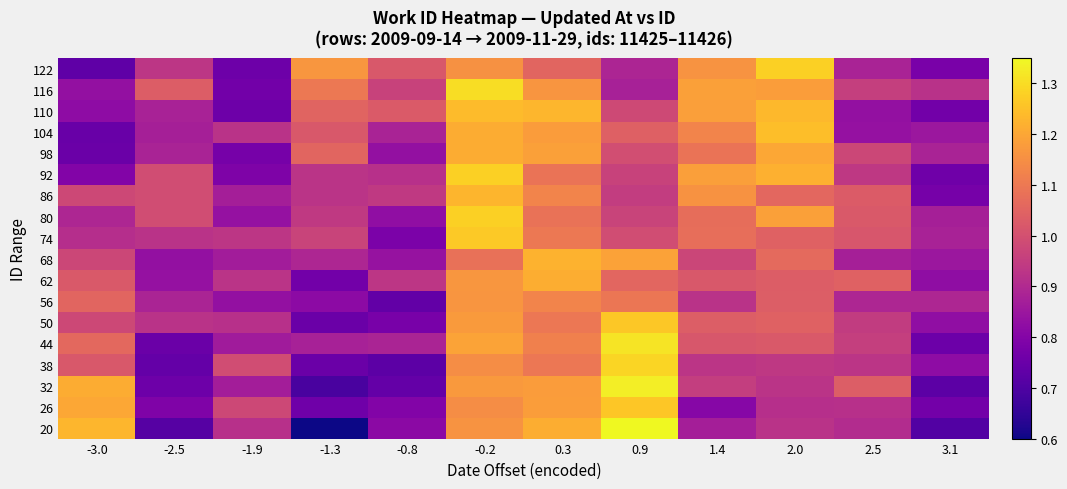

Reading left to right, transcribe all the data shown in this chart.

20: -3.0=1.2	-2.5=0.7	-1.9=0.9	-1.3=0.6	-0.8=0.8	-0.2=1.2	0.3=1.2	0.9=1.4	1.4=0.9	2.0=0.9	2.5=0.9	3.1=0.7
26: -3.0=1.2	-2.5=0.8	-1.9=1.0	-1.3=0.8	-0.8=0.8	-0.2=1.1	0.3=1.2	0.9=1.3	1.4=0.8	2.0=0.9	2.5=0.9	3.1=0.8
32: -3.0=1.2	-2.5=0.8	-1.9=0.9	-1.3=0.7	-0.8=0.7	-0.2=1.2	0.3=1.2	0.9=1.3	1.4=1.0	2.0=0.9	2.5=1.0	3.1=0.7
38: -3.0=1.0	-2.5=0.7	-1.9=1.0	-1.3=0.8	-0.8=0.7	-0.2=1.1	0.3=1.1	0.9=1.3	1.4=0.9	2.0=0.9	2.5=0.9	3.1=0.8
44: -3.0=1.1	-2.5=0.8	-1.9=0.9	-1.3=0.9	-0.8=0.9	-0.2=1.2	0.3=1.1	0.9=1.3	1.4=1.0	2.0=1.0	2.5=1.0	3.1=0.8
50: -3.0=1.0	-2.5=0.9	-1.9=0.9	-1.3=0.8	-0.8=0.8	-0.2=1.2	0.3=1.1	0.9=1.3	1.4=1.0	2.0=1.0	2.5=0.9	3.1=0.8
56: -3.0=1.1	-2.5=0.9	-1.9=0.8	-1.3=0.8	-0.8=0.7	-0.2=1.2	0.3=1.1	0.9=1.1	1.4=0.9	2.0=1.0	2.5=0.9	3.1=0.9
62: -3.0=1.0	-2.5=0.8	-1.9=0.9	-1.3=0.8	-0.8=0.9	-0.2=1.2	0.3=1.2	0.9=1.1	1.4=1.0	2.0=1.0	2.5=1.0	3.1=0.8
68: -3.0=1.0	-2.5=0.8	-1.9=0.9	-1.3=0.9	-0.8=0.8	-0.2=1.1	0.3=1.2	0.9=1.2	1.4=1.0	2.0=1.1	2.5=0.9	3.1=0.8
74: -3.0=0.9	-2.5=0.9	-1.9=0.9	-1.3=1.0	-0.8=0.8	-0.2=1.3	0.3=1.1	0.9=1.0	1.4=1.1	2.0=1.0	2.5=1.0	3.1=0.9
80: -3.0=0.9	-2.5=1.0	-1.9=0.8	-1.3=0.9	-0.8=0.8	-0.2=1.3	0.3=1.1	0.9=1.0	1.4=1.1	2.0=1.2	2.5=1.0	3.1=0.9
86: -3.0=1.0	-2.5=1.0	-1.9=0.9	-1.3=0.9	-0.8=0.9	-0.2=1.2	0.3=1.1	0.9=0.9	1.4=1.2	2.0=1.1	2.5=1.0	3.1=0.8
92: -3.0=0.8	-2.5=1.0	-1.9=0.8	-1.3=0.9	-0.8=0.9	-0.2=1.3	0.3=1.1	0.9=1.0	1.4=1.2	2.0=1.2	2.5=0.9	3.1=0.8
98: -3.0=0.8	-2.5=0.9	-1.9=0.8	-1.3=1.1	-0.8=0.8	-0.2=1.2	0.3=1.2	0.9=1.0	1.4=1.1	2.0=1.2	2.5=1.0	3.1=0.9
104: -3.0=0.7	-2.5=0.9	-1.9=0.9	-1.3=1.0	-0.8=0.9	-0.2=1.2	0.3=1.2	0.9=1.0	1.4=1.1	2.0=1.2	2.5=0.8	3.1=0.9
110: -3.0=0.8	-2.5=0.9	-1.9=0.8	-1.3=1.1	-0.8=1.0	-0.2=1.2	0.3=1.2	0.9=1.0	1.4=1.2	2.0=1.2	2.5=0.8	3.1=0.8
116: -3.0=0.8	-2.5=1.0	-1.9=0.8	-1.3=1.1	-0.8=1.0	-0.2=1.3	0.3=1.2	0.9=0.9	1.4=1.2	2.0=1.2	2.5=1.0	3.1=0.9
122: -3.0=0.7	-2.5=0.9	-1.9=0.8	-1.3=1.2	-0.8=1.0	-0.2=1.2	0.3=1.1	0.9=0.9	1.4=1.2	2.0=1.3	2.5=0.9	3.1=0.8